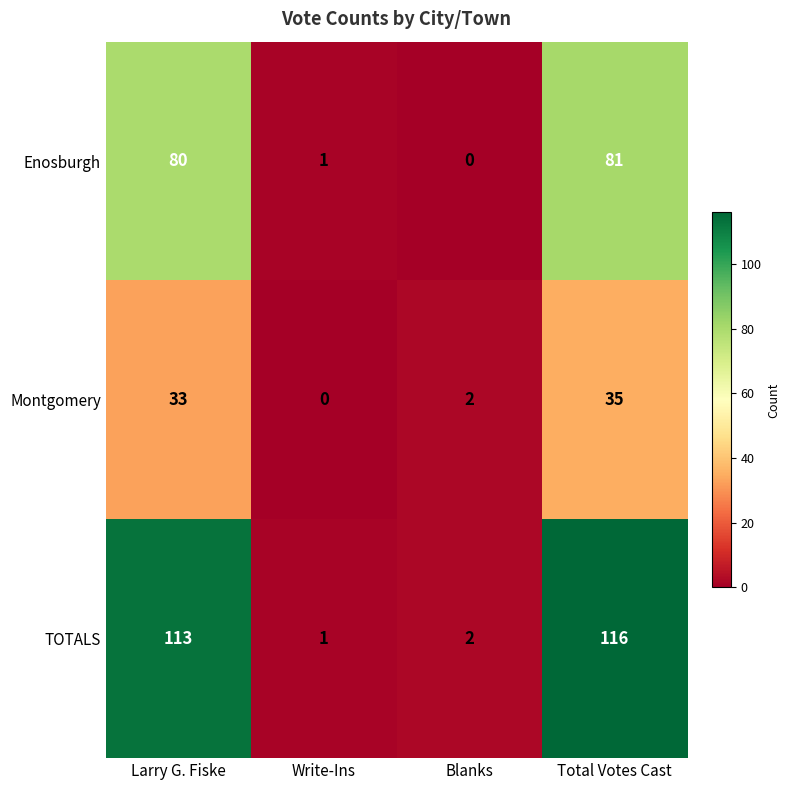

At which label is TOTALS closest to 58?

Larry G. Fiske